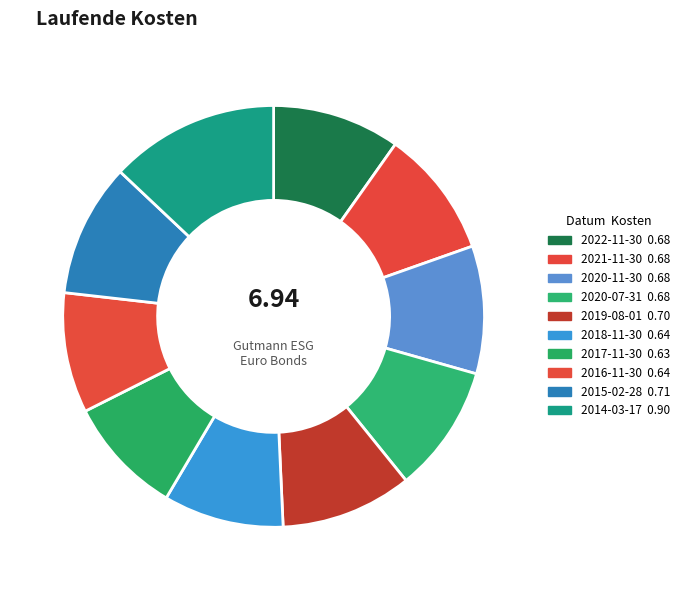

The 2019-08-01 slice represents 4% of the pie. True or false?

False